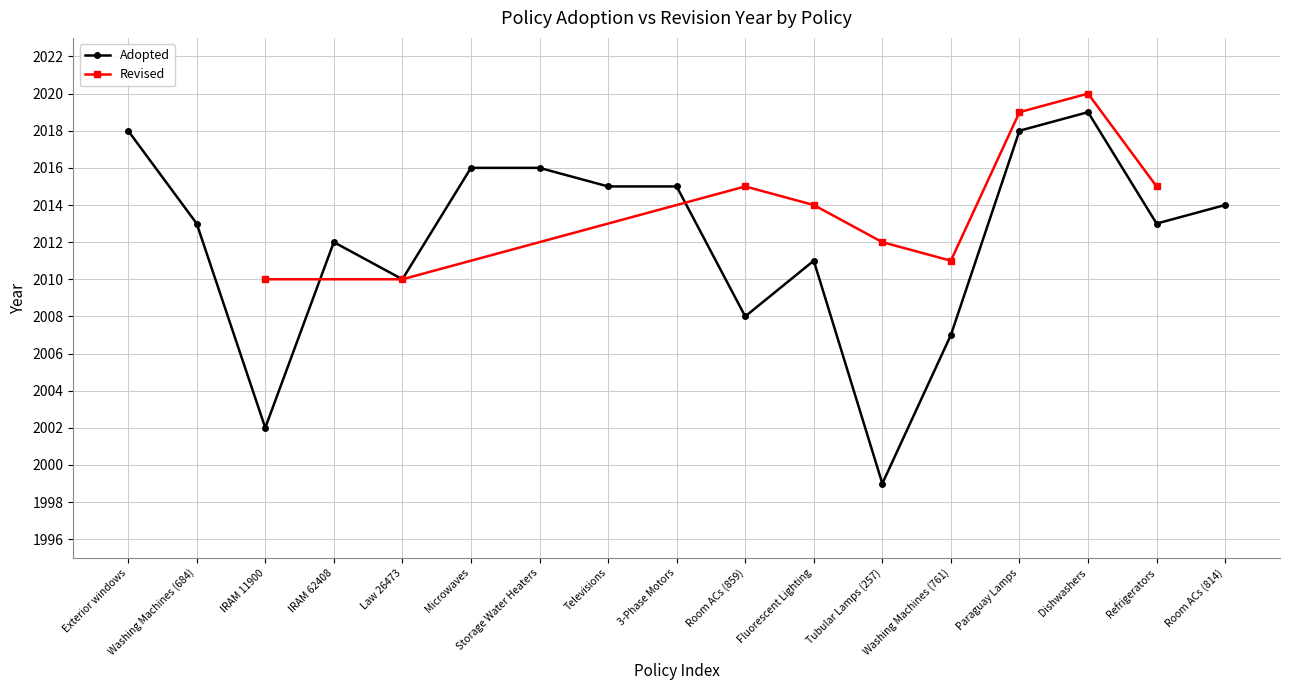

The chart shows a value of 2011 at Fluorescent Lighting. True or false?

True